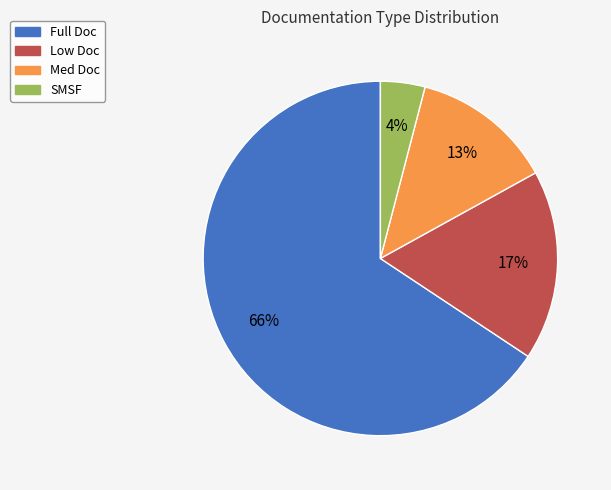

Which category has the biggest portion of the pie?

Full Doc